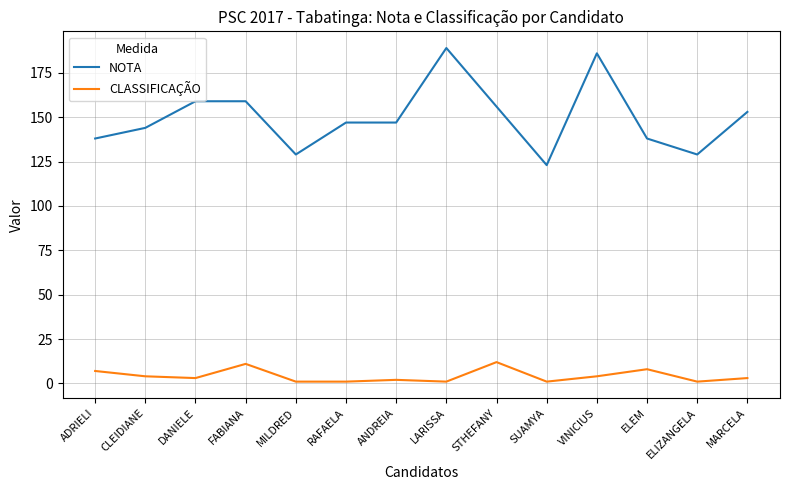

What is the difference between the second highest and second lowest values in the NOTA series?

57